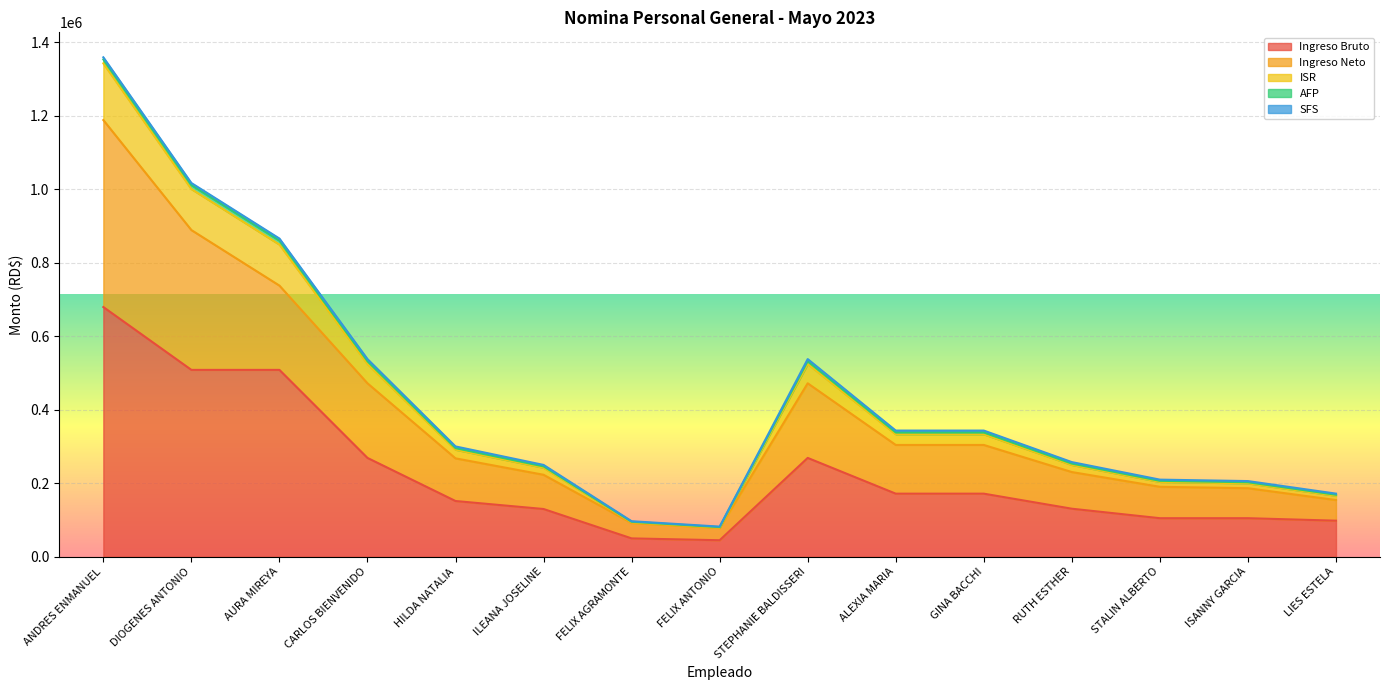

At how many categories does at least one series exceed 589643?

3